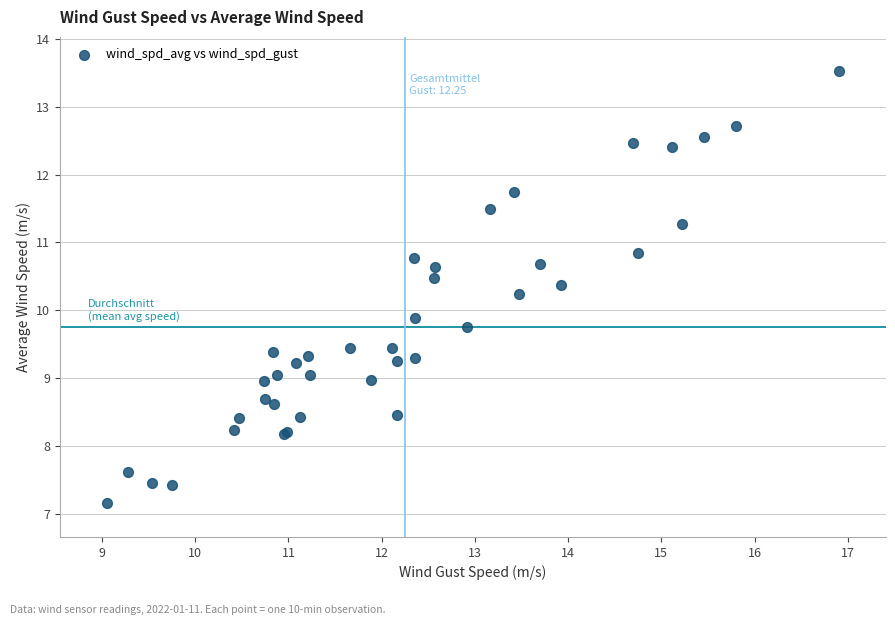

What Y value in the scatter plot is closest to 10?

9.9